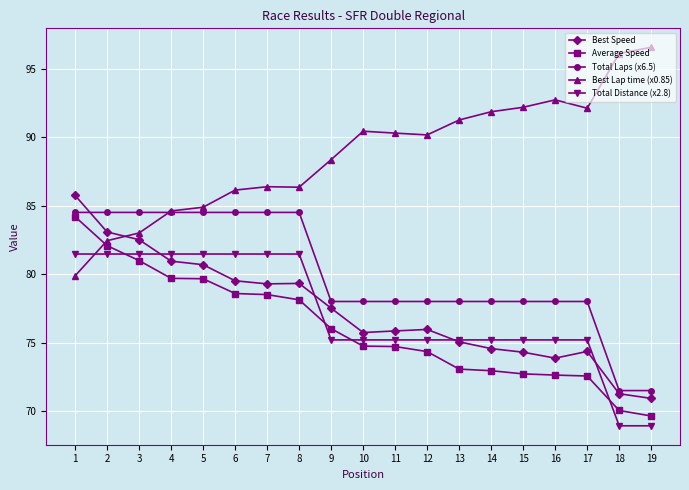

Count the number of data series in this chart.

5